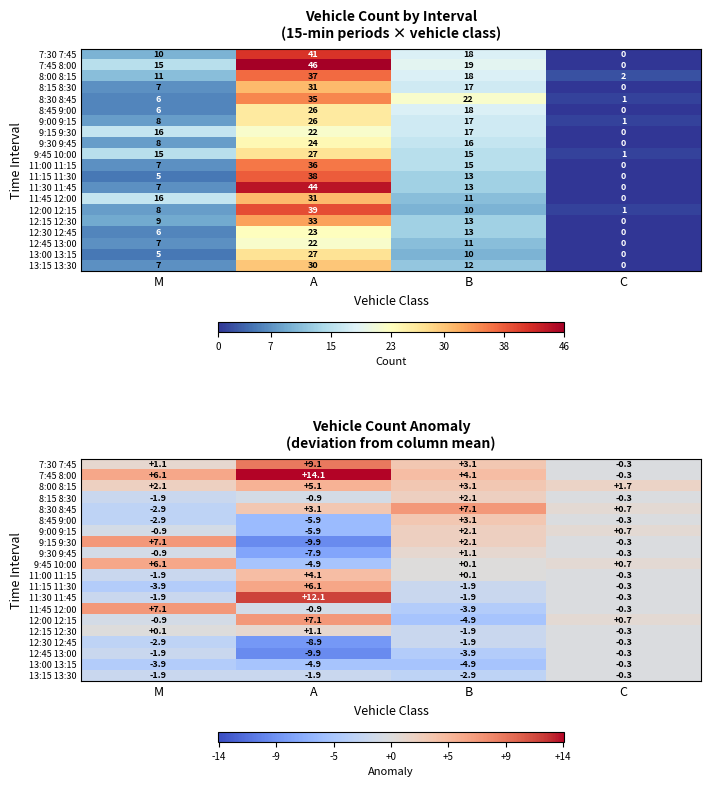

True or false: 12:00 12:15 has a value of 7.1 at A.

True